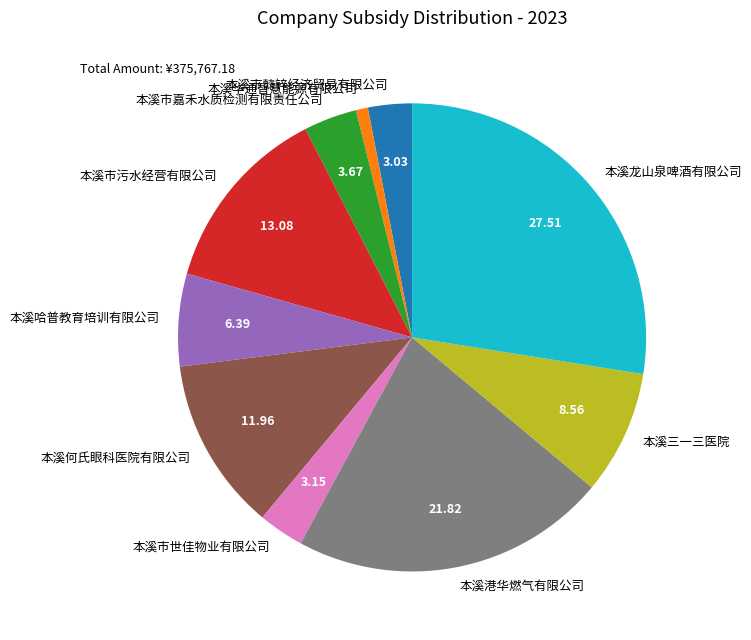

Do 本溪龙山泉啤酒有限公司 and 本溪三一三医院 together represent more than half of the pie?

No